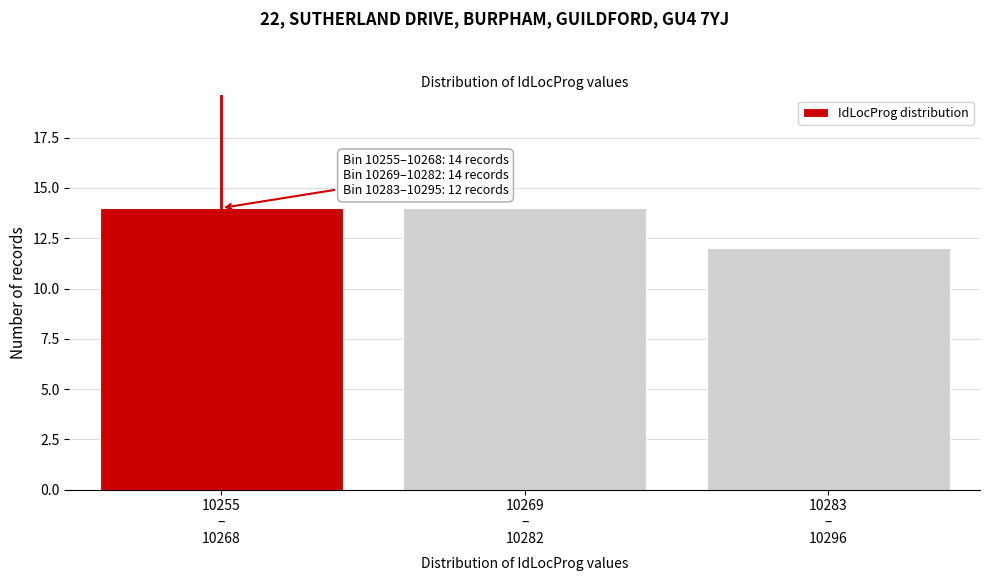

Reading left to right, extract all data points from this chart.

14	14	12